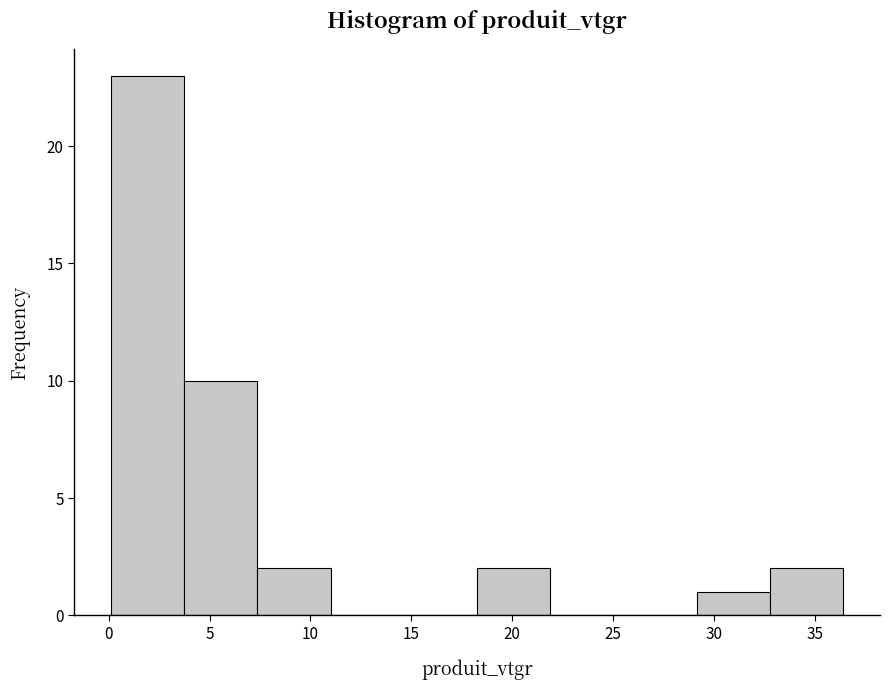

Reading left to right, list every bar in this chart as the range it spans on the x-axis followed by its height. Neither the bar edges nor the heights are printed on the chart, so give them approximately, as read against the axes.

0.0 to 3.5: 23
3.5 to 7.5: 10
7.5 to 11.0: 2
11.0 to 14.5: 0
14.5 to 18.5: 0
18.5 to 22.0: 2
22.0 to 25.5: 0
25.5 to 29.0: 0
29.0 to 33.0: 1
33.0 to 36.5: 2